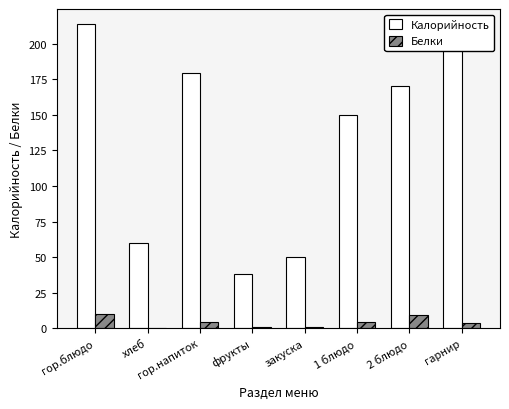

At which label is Калорийность closest to 125?

1 блюдо